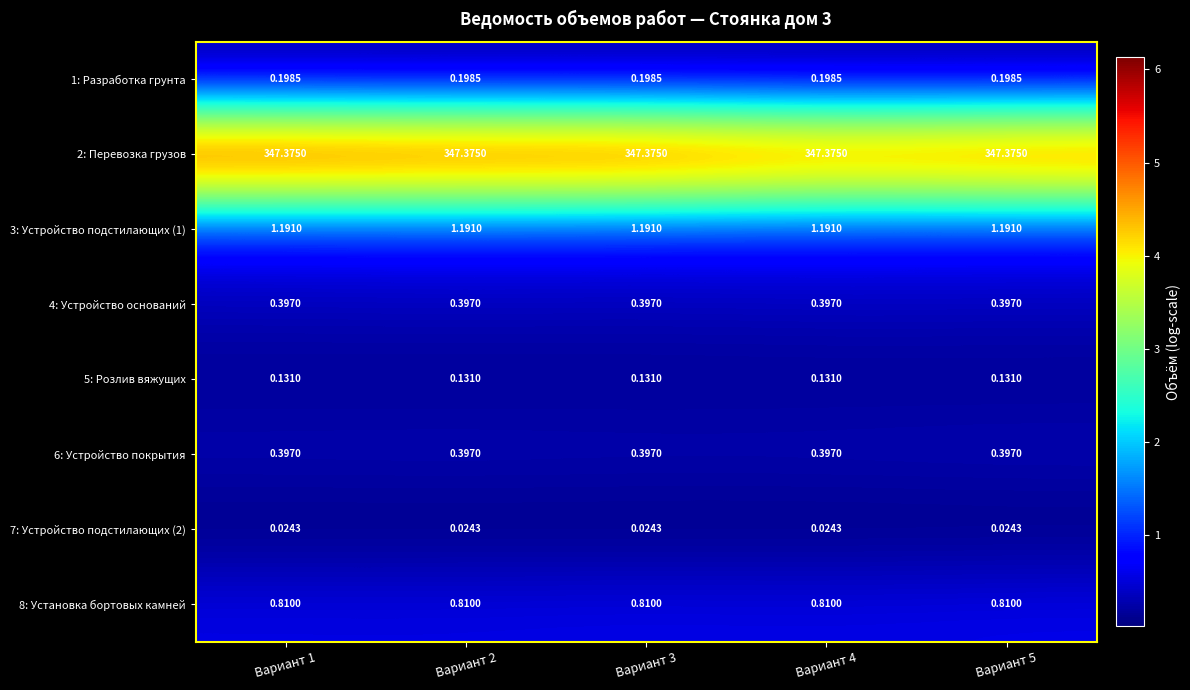

Reading left to right, transcribe all the data shown in this chart.

1: Разработка грунта: Вариант 1=0.2	Вариант 2=0.2	Вариант 3=0.2	Вариант 4=0.2	Вариант 5=0.2
2: Перевозка грузов: Вариант 1=347.4	Вариант 2=347.4	Вариант 3=347.4	Вариант 4=347.4	Вариант 5=347.4
3: Устройство подстилающих (1): Вариант 1=1.2	Вариант 2=1.2	Вариант 3=1.2	Вариант 4=1.2	Вариант 5=1.2
4: Устройство оснований: Вариант 1=0.4	Вариант 2=0.4	Вариант 3=0.4	Вариант 4=0.4	Вариант 5=0.4
5: Розлив вяжущих: Вариант 1=0.1	Вариант 2=0.1	Вариант 3=0.1	Вариант 4=0.1	Вариант 5=0.1
6: Устройство покрытия: Вариант 1=0.4	Вариант 2=0.4	Вариант 3=0.4	Вариант 4=0.4	Вариант 5=0.4
7: Устройство подстилающих (2): Вариант 1=0.0	Вариант 2=0.0	Вариант 3=0.0	Вариант 4=0.0	Вариант 5=0.0
8: Установка бортовых камней: Вариант 1=0.8	Вариант 2=0.8	Вариант 3=0.8	Вариант 4=0.8	Вариант 5=0.8